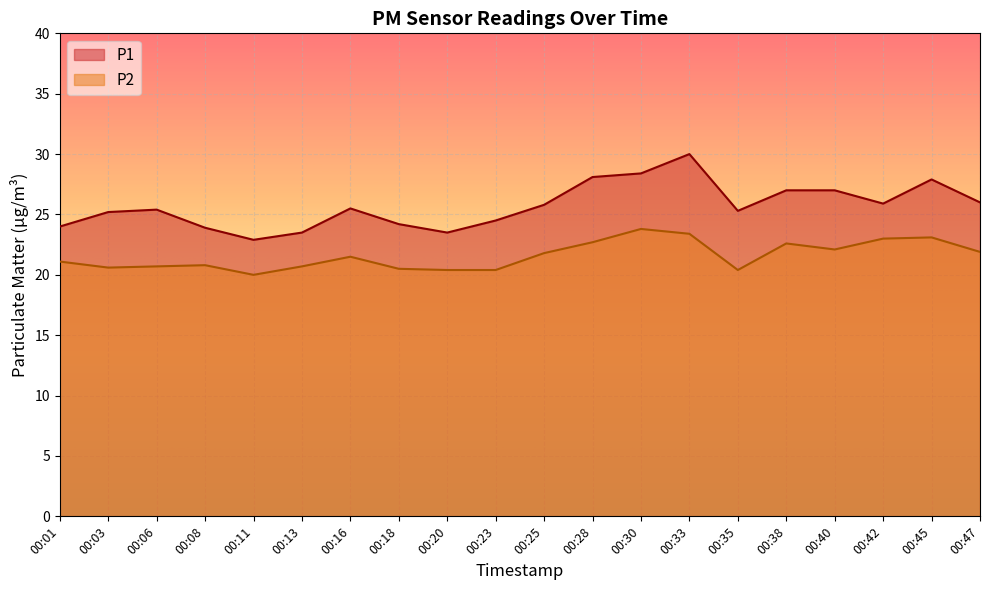

True or false: P1 and P2 cross at least once.

False